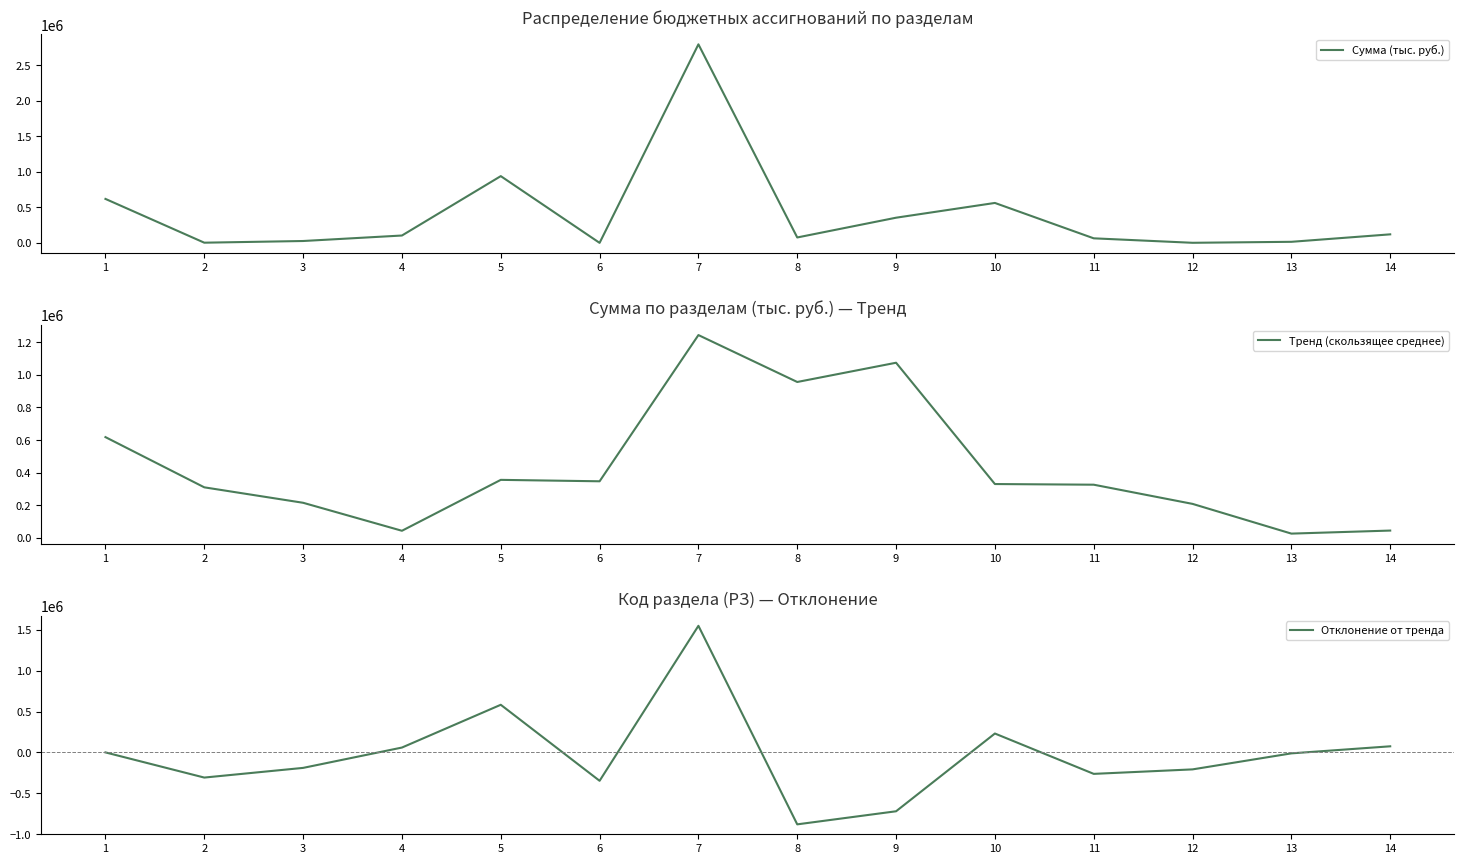

The Тренд (скользящее среднее) series shows 956106.4 at 8. True or false?

True